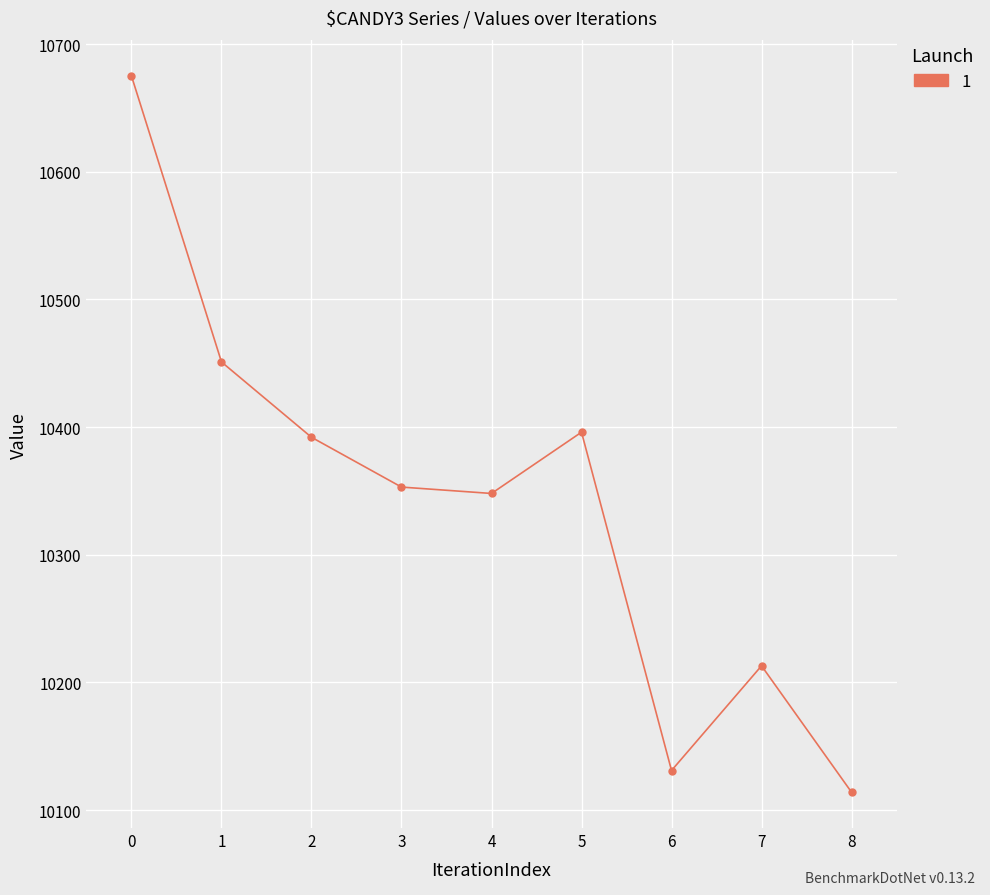

Read the value at 5, to the nearest 100.

10400